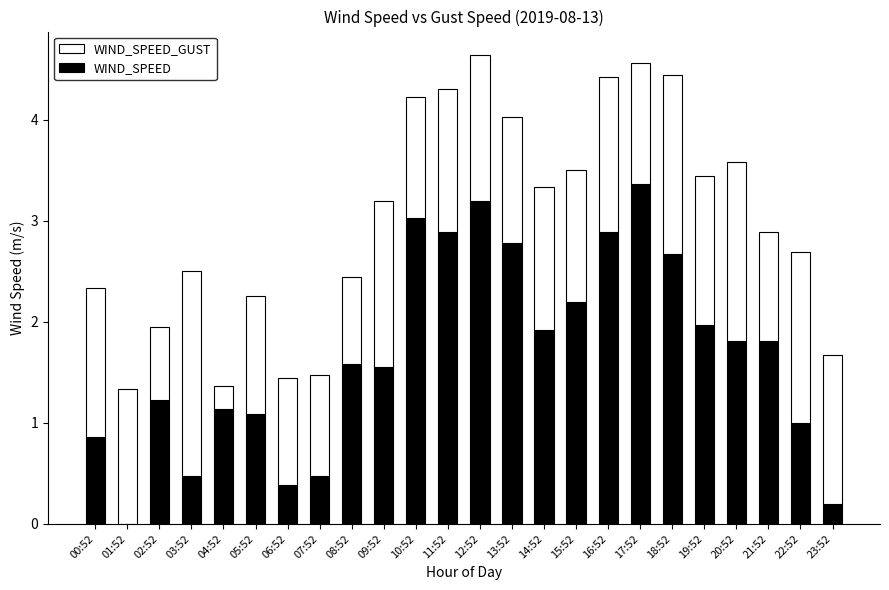

Are the bars horizontal?

No